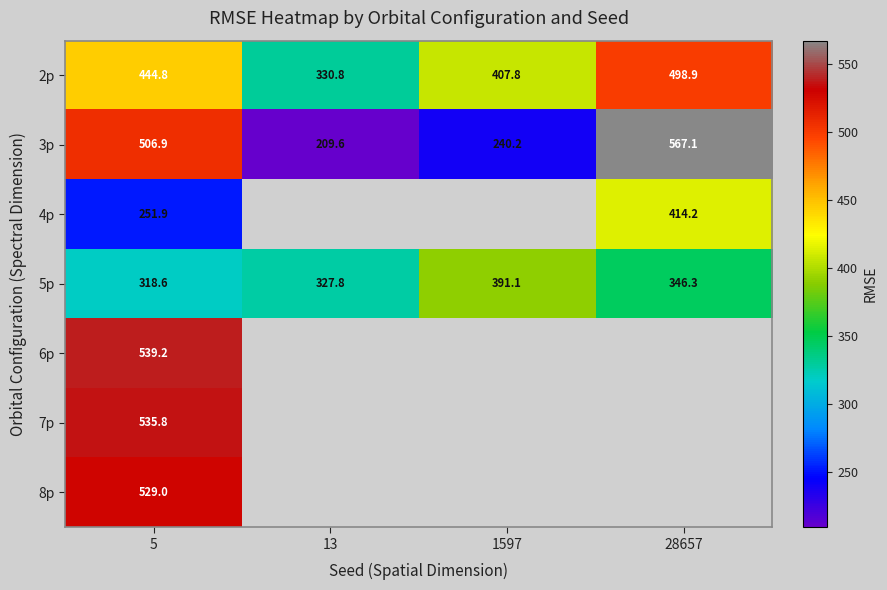

How many distinct data groups are displayed?

7